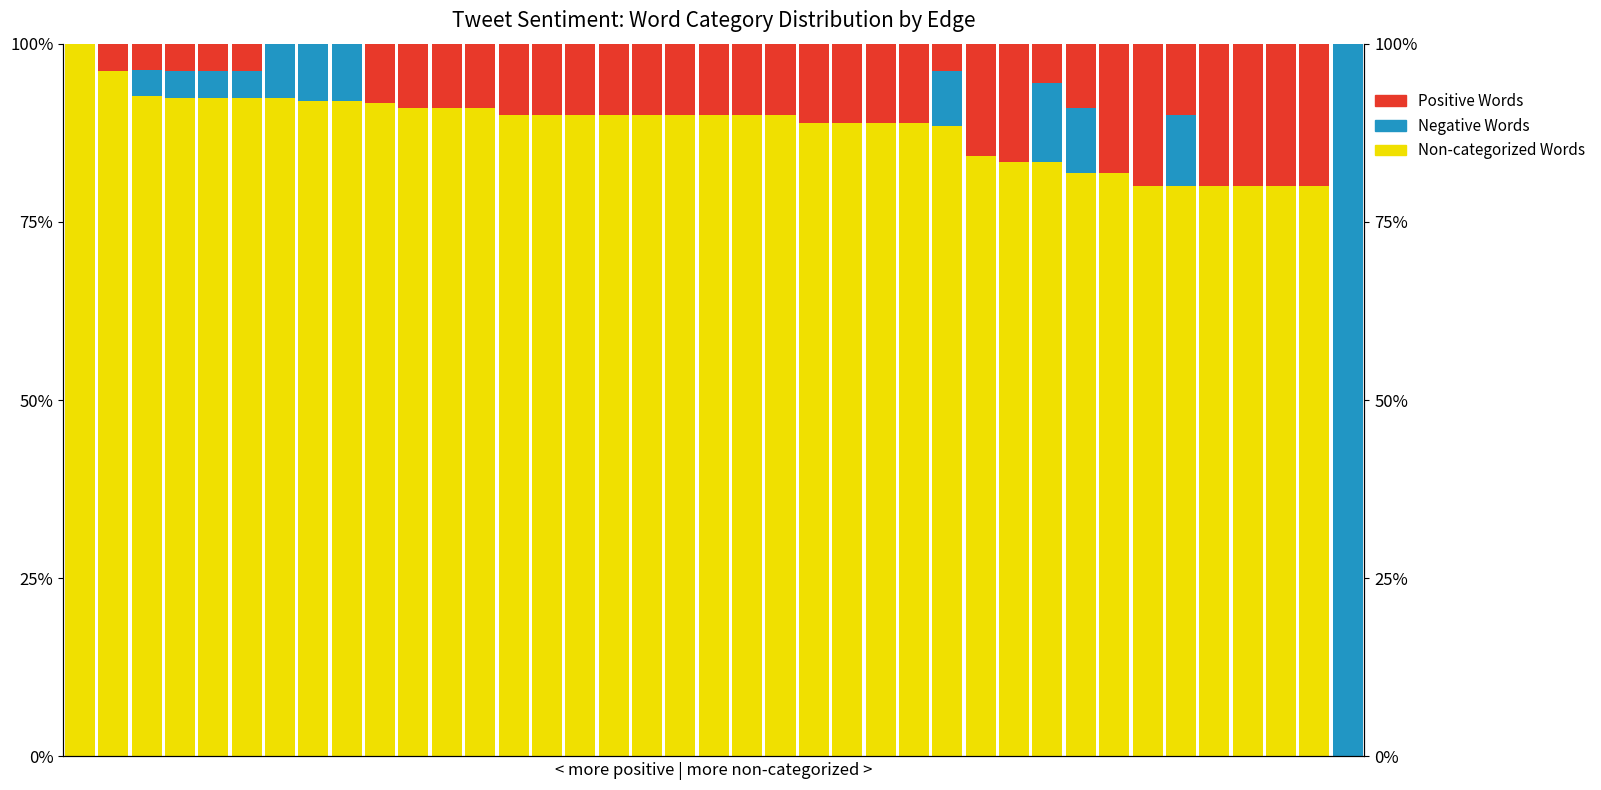

Reading left to right, list all the values displayed in this chart.

Non-categorized Words: 100.0	96.2	92.6	92.3	92.3	92.3	92.3	92.0	92.0	91.7	90.9	90.9	90.9	90.0	90.0	90.0	90.0	90.0	90.0	90.0	90.0	90.0	88.9	88.9	88.9	88.9	88.5	84.2	83.3	83.3	81.8	81.8	80.0	80.0	80.0	80.0	80.0	80.0	0.0
Negative Words: 0.0	0.0	3.7	3.8	3.8	3.8	7.7	8.0	8.0	0.0	0.0	0.0	0.0	0.0	0.0	0.0	0.0	0.0	0.0	0.0	0.0	0.0	0.0	0.0	0.0	0.0	7.7	0.0	0.0	11.1	9.1	0.0	0.0	10.0	0.0	0.0	0.0	0.0	100.0
Positive Words: 0.0	3.8	3.7	3.8	3.8	3.8	0.0	0.0	0.0	8.3	9.1	9.1	9.1	10.0	10.0	10.0	10.0	10.0	10.0	10.0	10.0	10.0	11.1	11.1	11.1	11.1	3.8	15.8	16.7	5.6	9.1	18.2	20.0	10.0	20.0	20.0	20.0	20.0	0.0